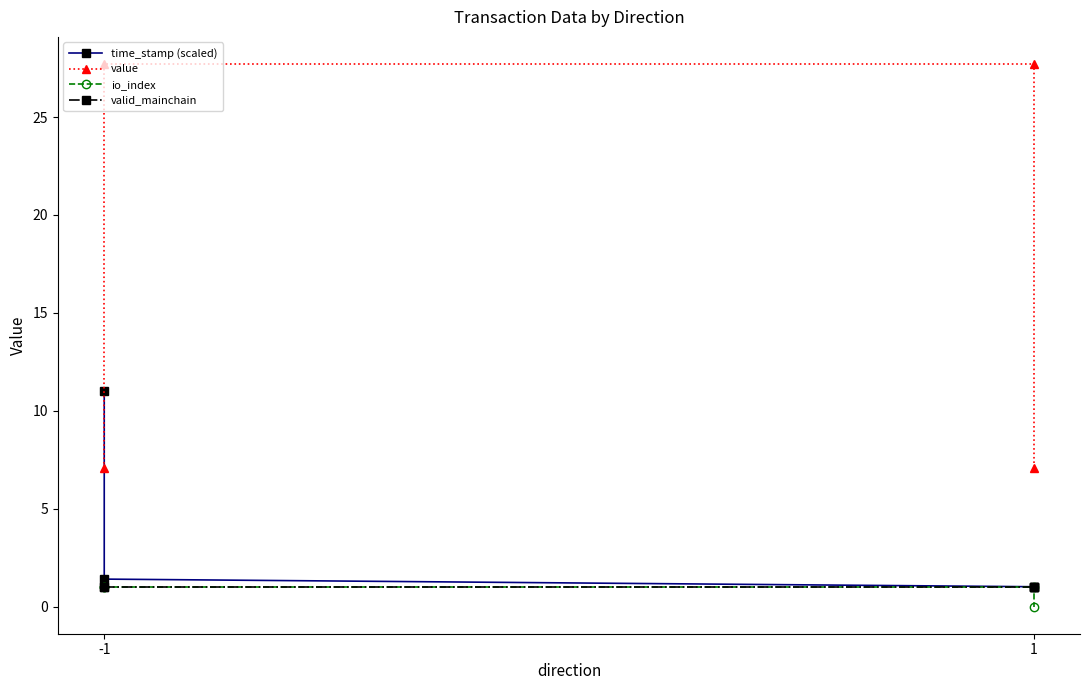

Rank the series by their maximum value, from highest to lowest.

value, time_stamp (scaled), io_index, valid_mainchain